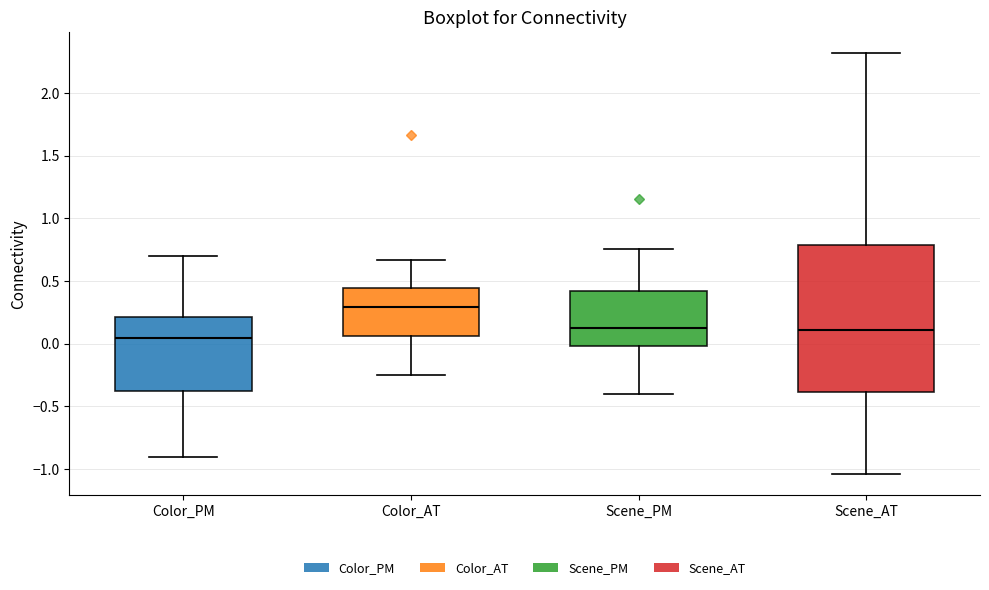

Where is the lower edge of the box for Scene_AT on the y-axis? The values are not printed on the chart, so give them approximately, as read against the axis.

-0.40